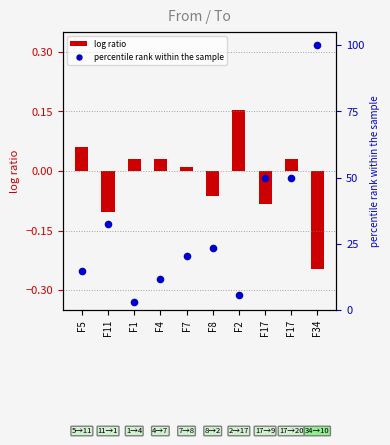

Which series has the largest Y range (max minus min)?

percentile rank within the sample